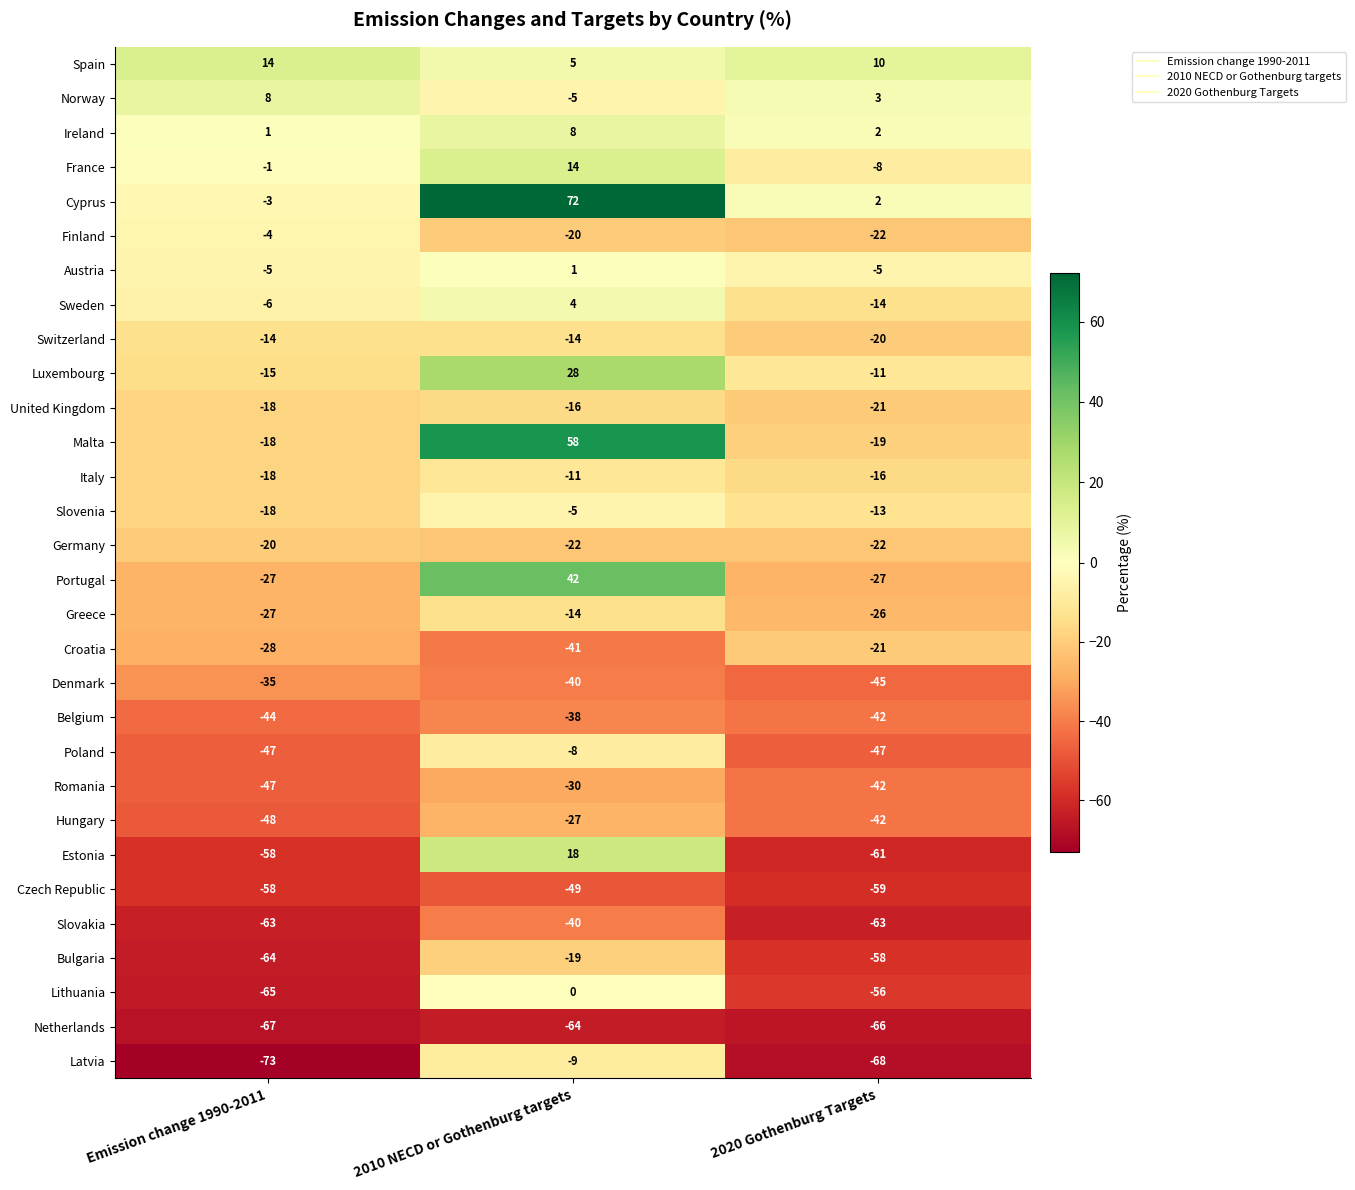

What is the greatest value displayed?

72